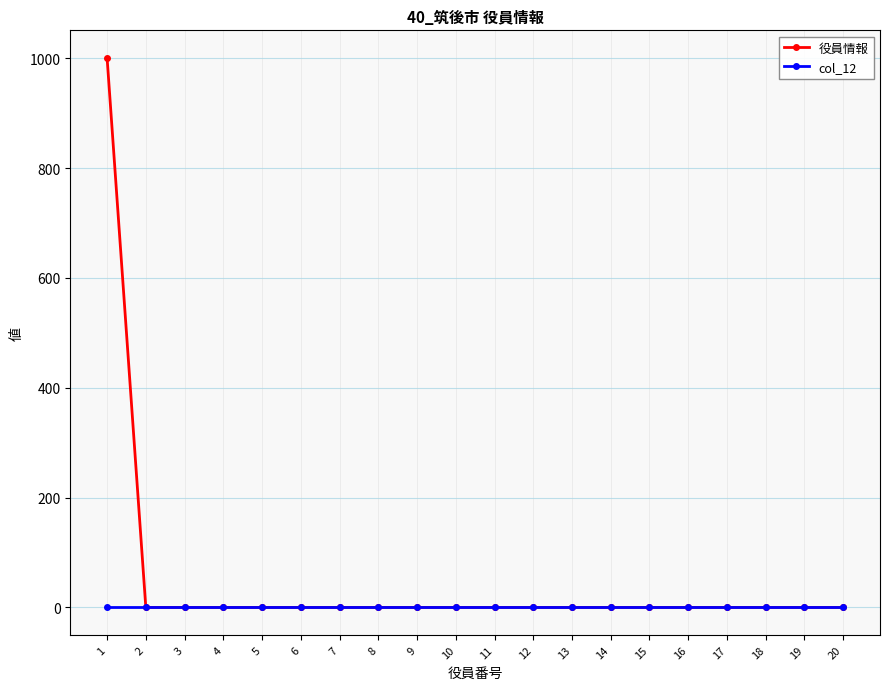

How many data points does each series have?

20